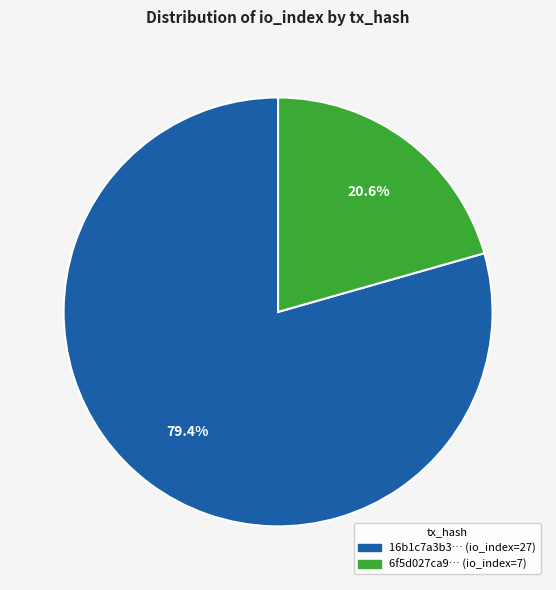

Is there a majority slice in this chart?

Yes